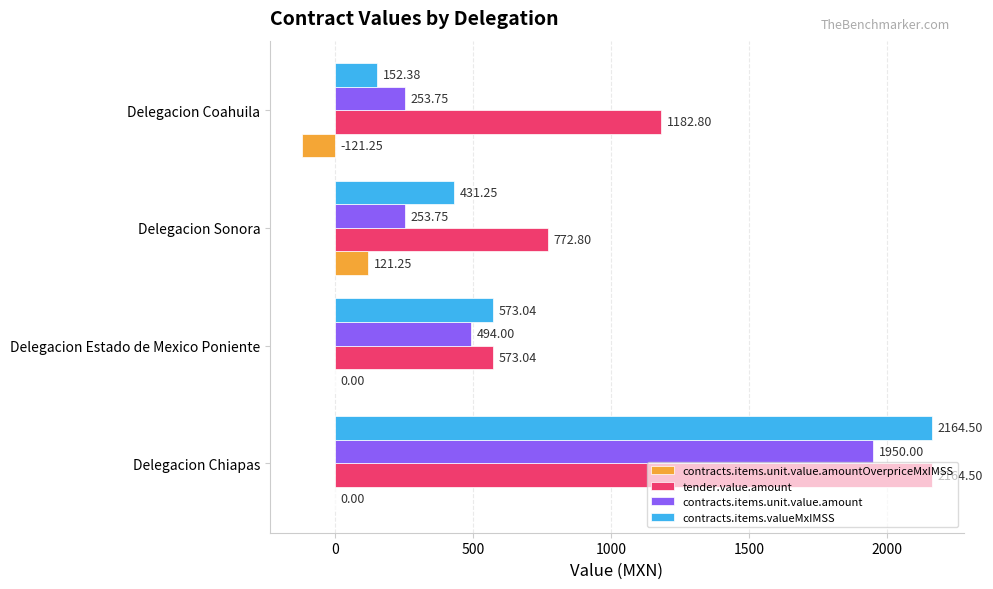

At which label is contracts.items.valueMxIMSS closest to 1158?

Delegacion Estado de Mexico Poniente